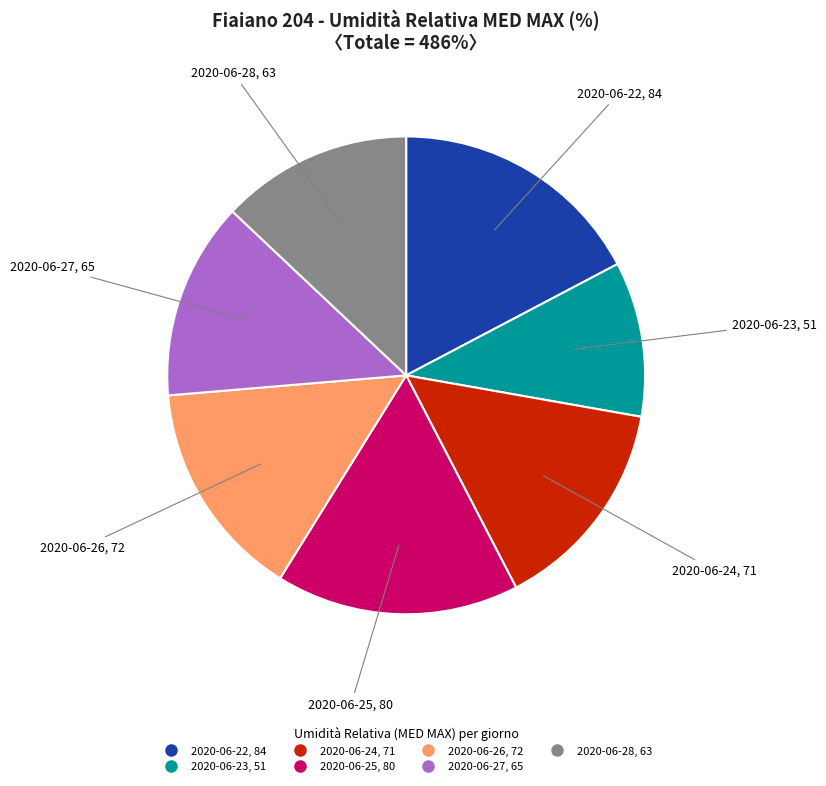

Is 2020-06-27 the majority of the pie?

No